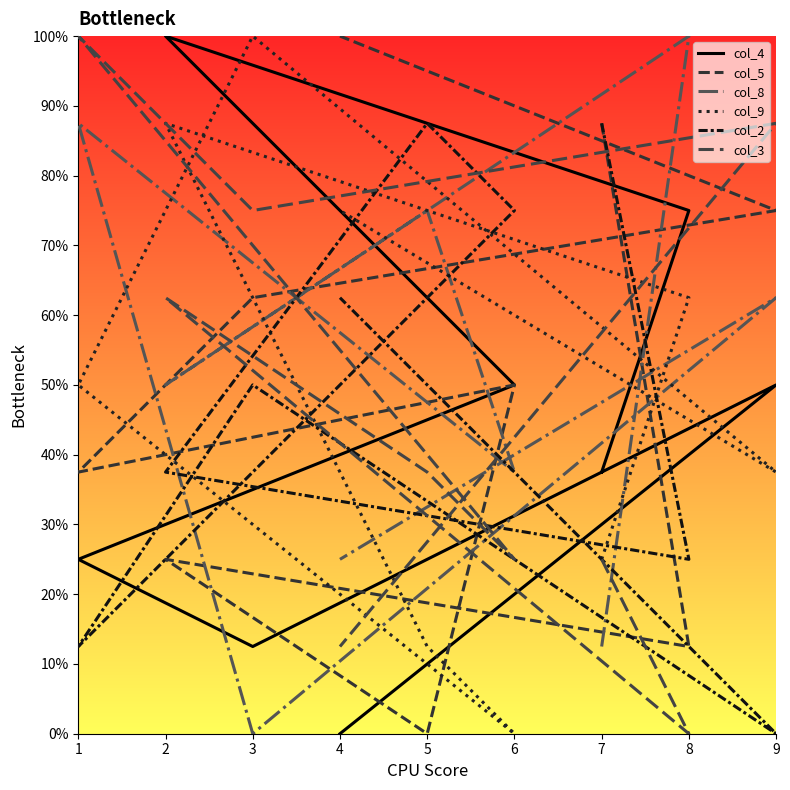

At which label is col_5 closest to 5?

6